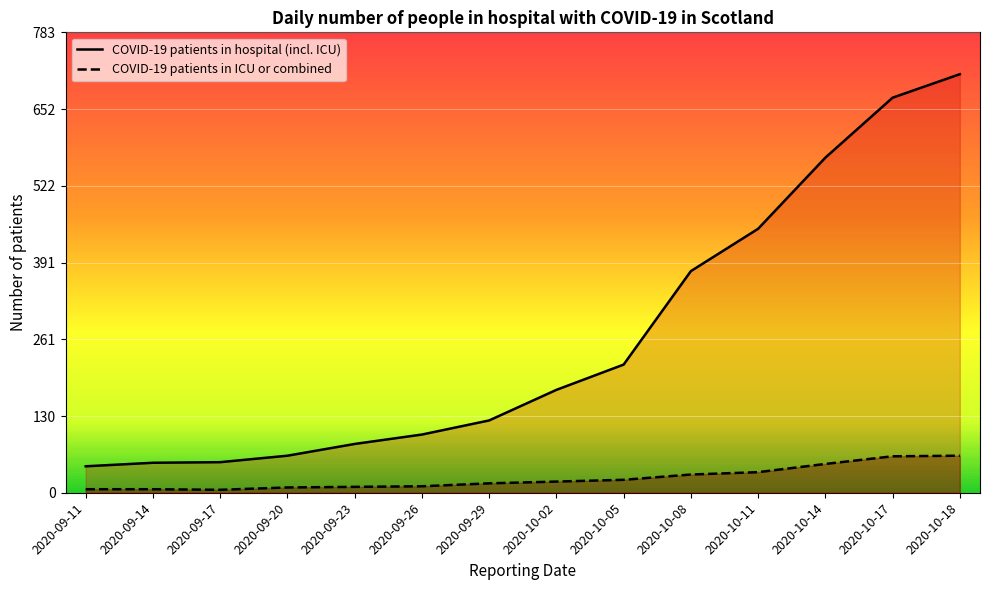

Rank the categories by COVID-19 patients in ICU or combined value from lowest to highest.

2020-09-17, 2020-09-11, 2020-09-14, 2020-09-20, 2020-09-23, 2020-09-26, 2020-09-29, 2020-10-02, 2020-10-05, 2020-10-08, 2020-10-11, 2020-10-14, 2020-10-17, 2020-10-18